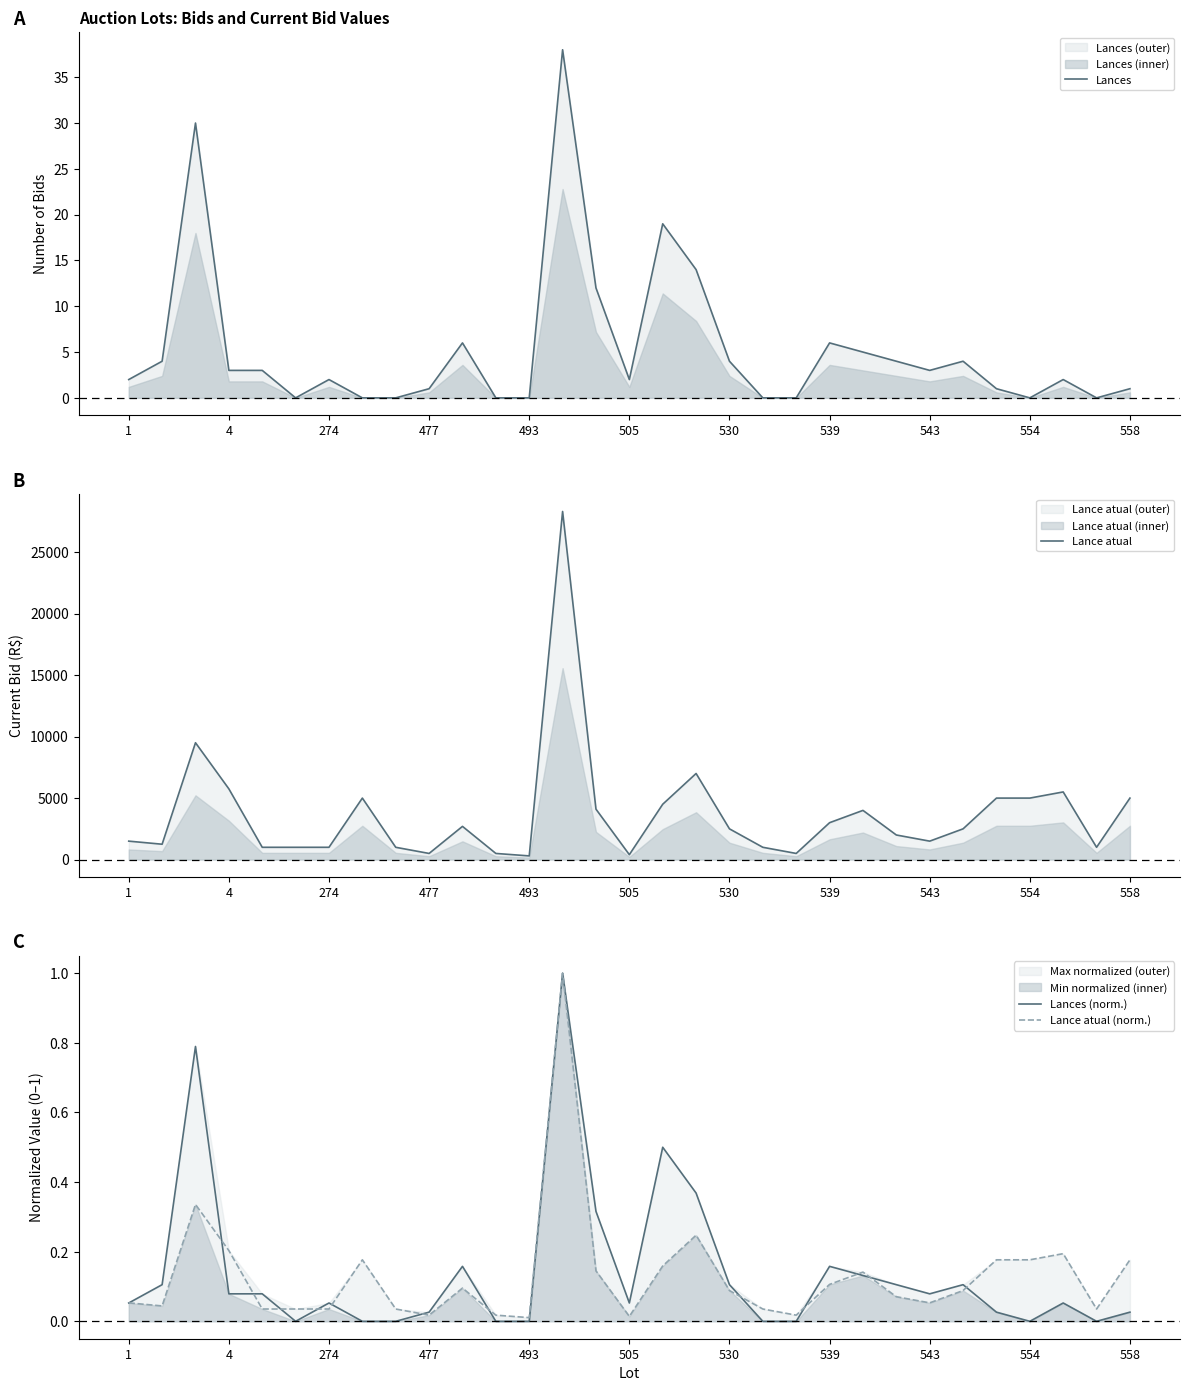

What is the maximum value shown in the chart?

28300.0